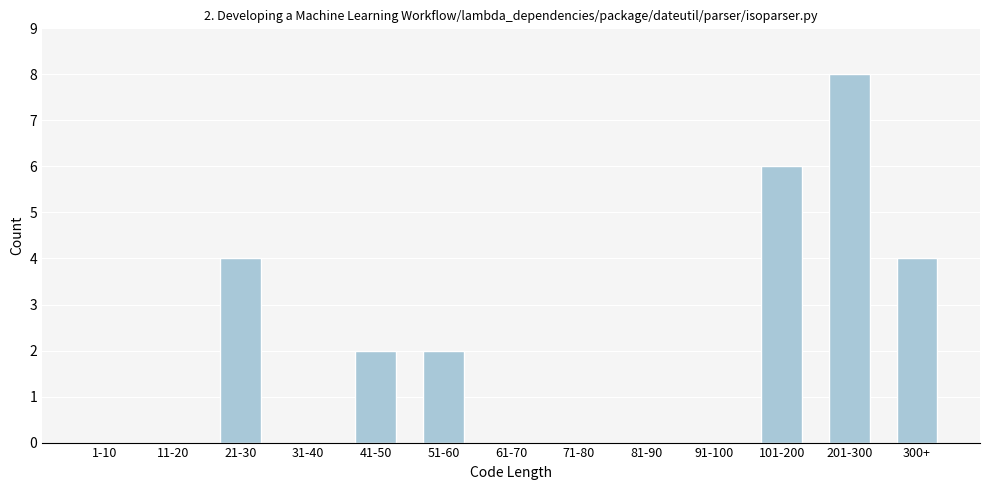

Reading left to right, extract all data points from this chart.

1-10=0	11-20=0	21-30=4	31-40=0	41-50=2	51-60=2	61-70=0	71-80=0	81-90=0	91-100=0	101-200=6	201-300=8	300+=4